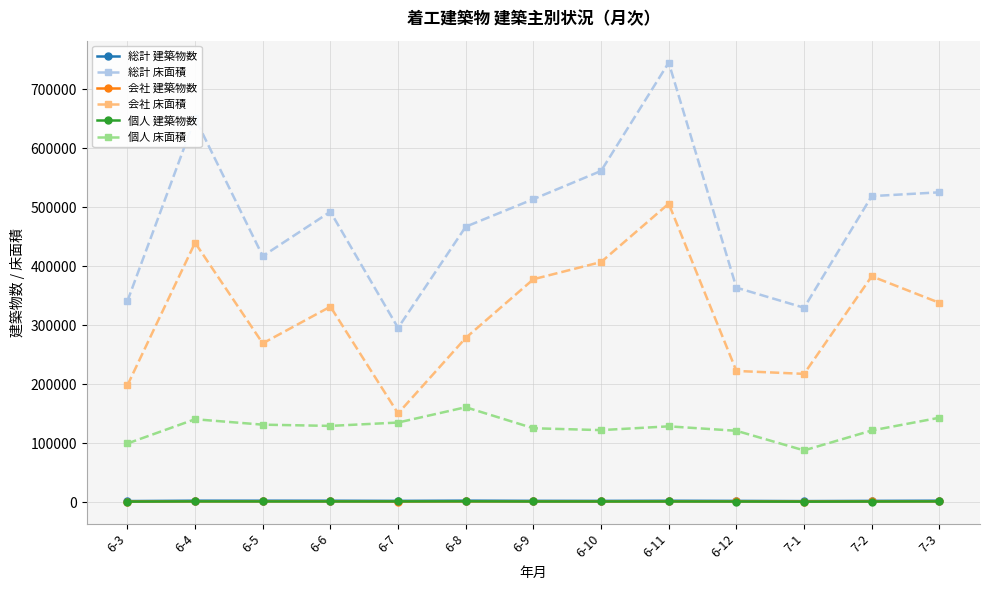

What is the total value across all series at 6-6?

956751